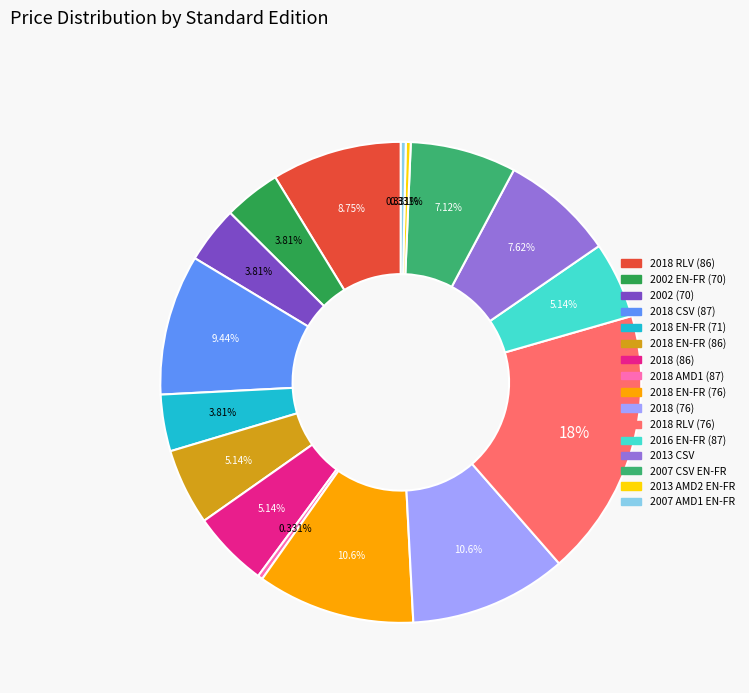

Is there a majority slice in this chart?

No